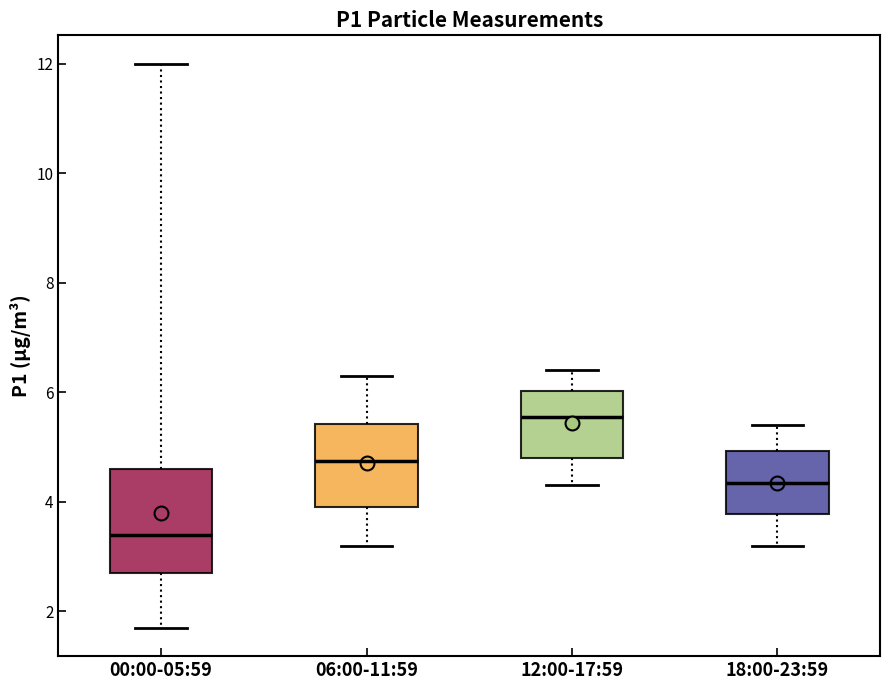

Reading left to right, transcribe this box plot: for each box, give where its median line is, the range the box spans, and where its two whiskers end, as read against the y-axis. The values are not printed on the chart, so give them approximately, as read against the axis.

00:00-05:59: median 3.4, box 2.8 to 4.6, whiskers 1.8 to 12.0
06:00-11:59: median 4.8, box 4.0 to 5.4, whiskers 3.2 to 6.4
12:00-17:59: median 5.6, box 4.8 to 6.0, whiskers 4.4 to 6.4
18:00-23:59: median 4.4, box 3.8 to 5.0, whiskers 3.2 to 5.4